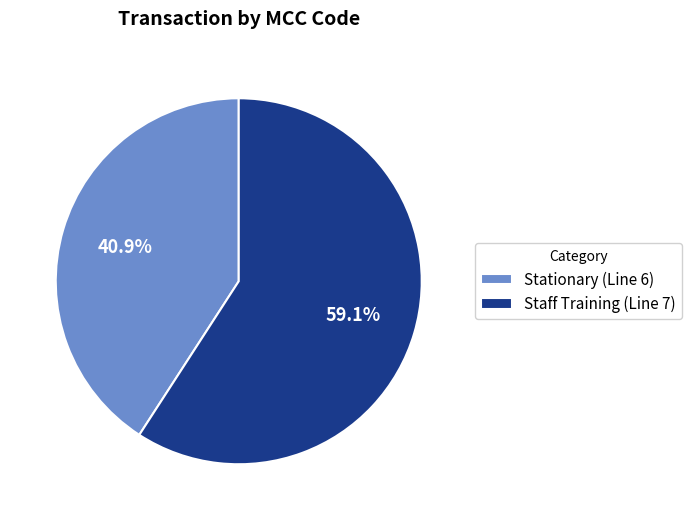

Which category has the biggest portion of the pie?

Staff Training (Line 7)